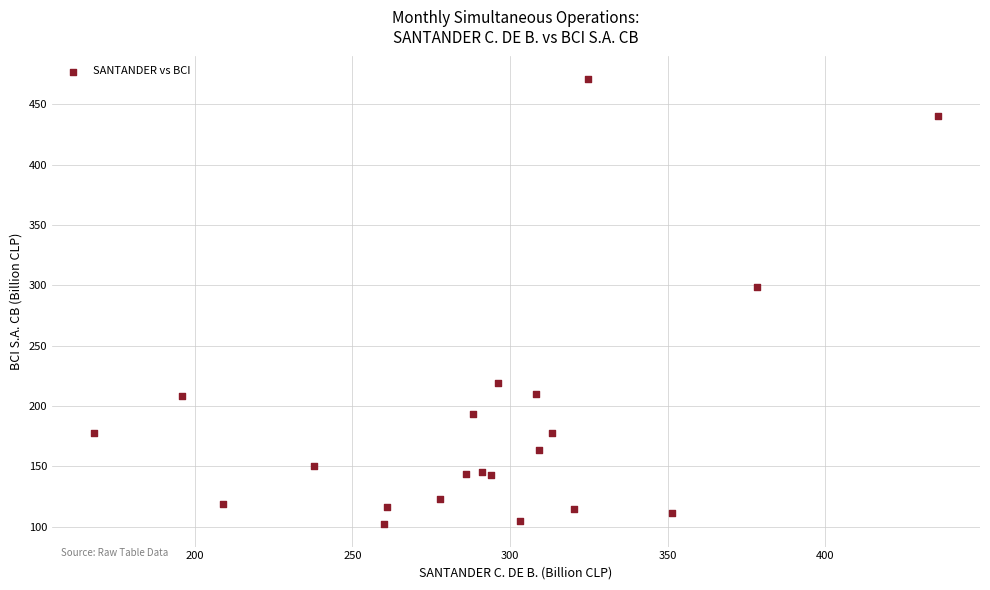

What Y value in the scatter plot is closest to 286?

298.4